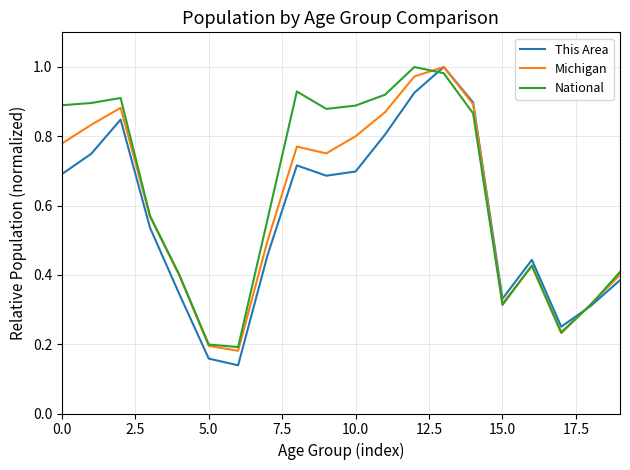

True or false: This Area and National cross at least once.

True